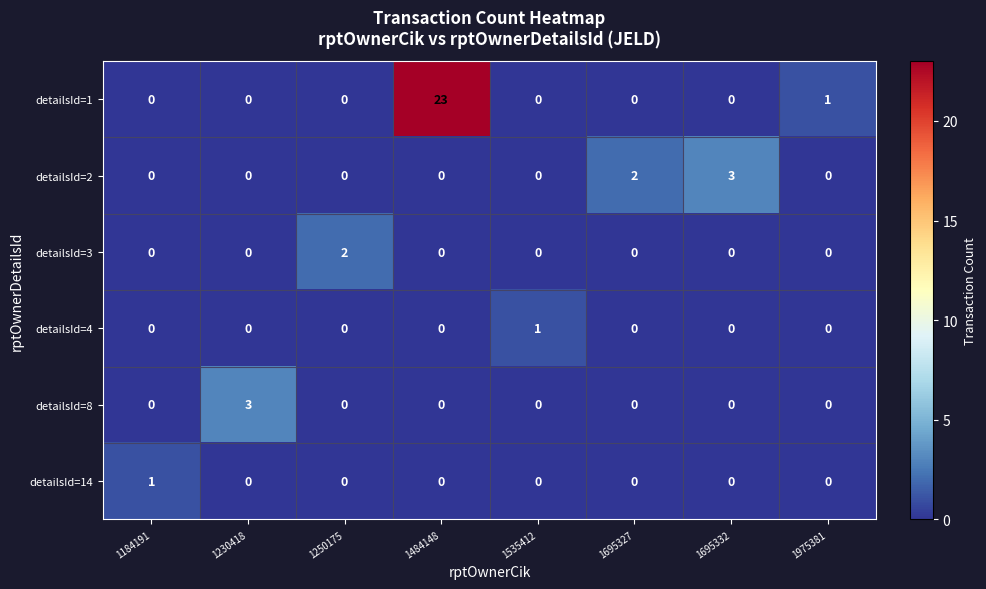

True or false: detailsId=1 has a value of 37 at 1484148.

False